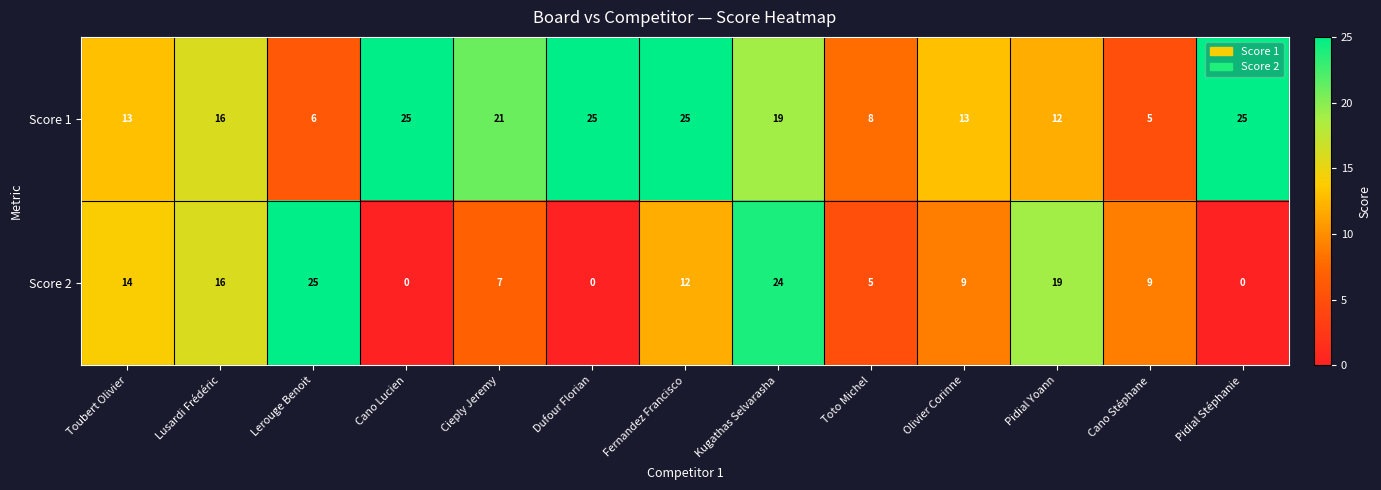

Which series has the largest range (max minus min)?

Score 2